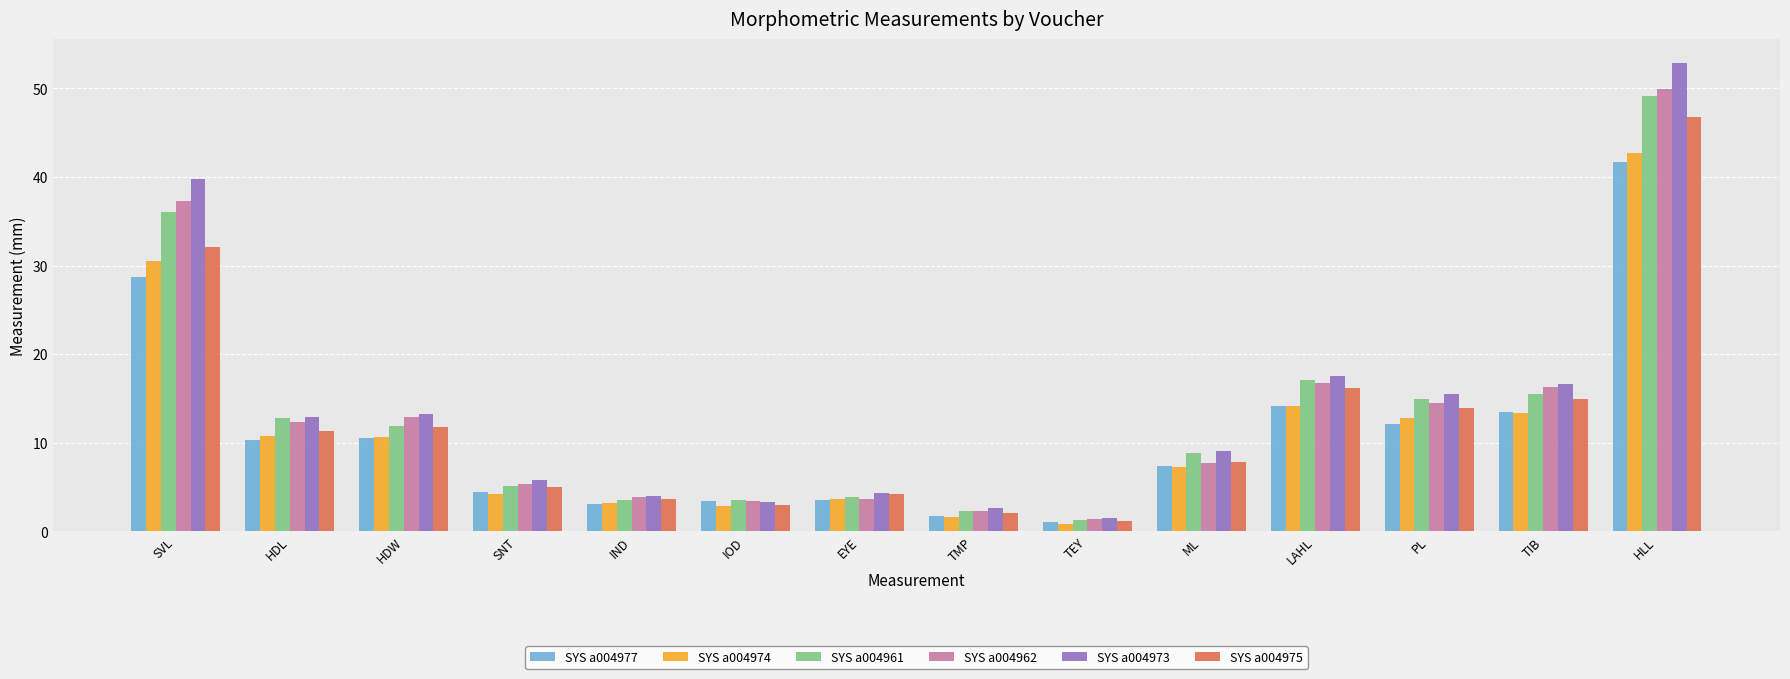

What are all the series names shown in the legend?

SYS a004977, SYS a004974, SYS a004961, SYS a004962, SYS a004973, SYS a004975